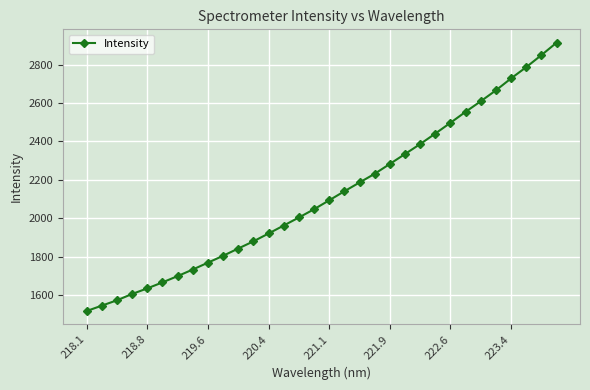

What is the value of the 24th point from the left?

2440.7